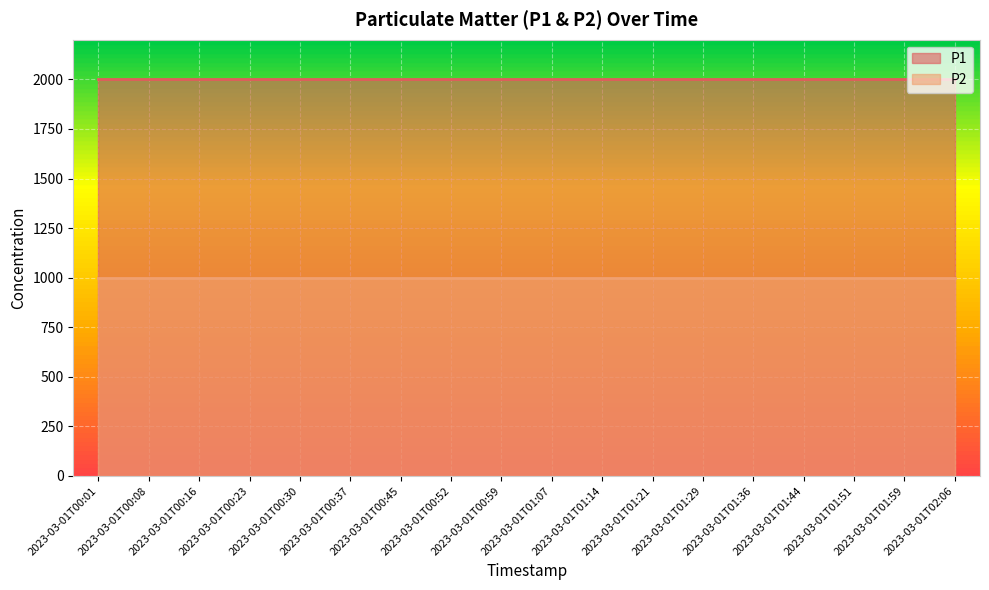

Is the value of P2 at 2023-03-01T00:01 greater than the value of P1 at 2023-03-01T01:14?

No